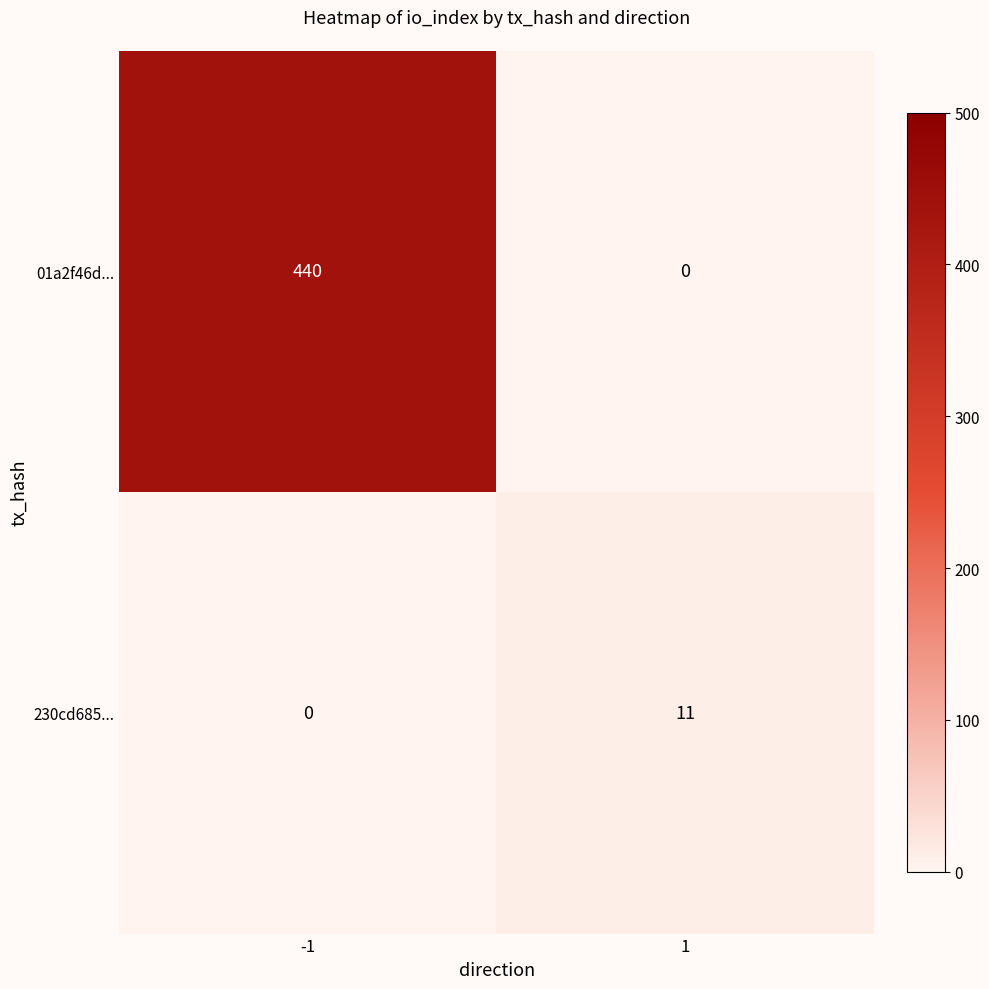

Rank the series by their average value, from highest to lowest.

01a2f46d..., 230cd685...